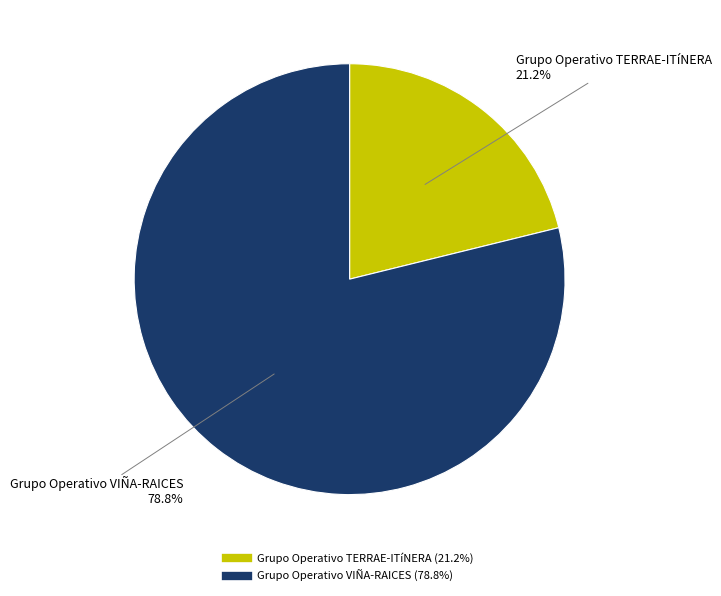

What percentage do Grupo Operativo TERRAE-ITíNERA and Grupo Operativo VIÑA-RAICES together represent?

100.0%